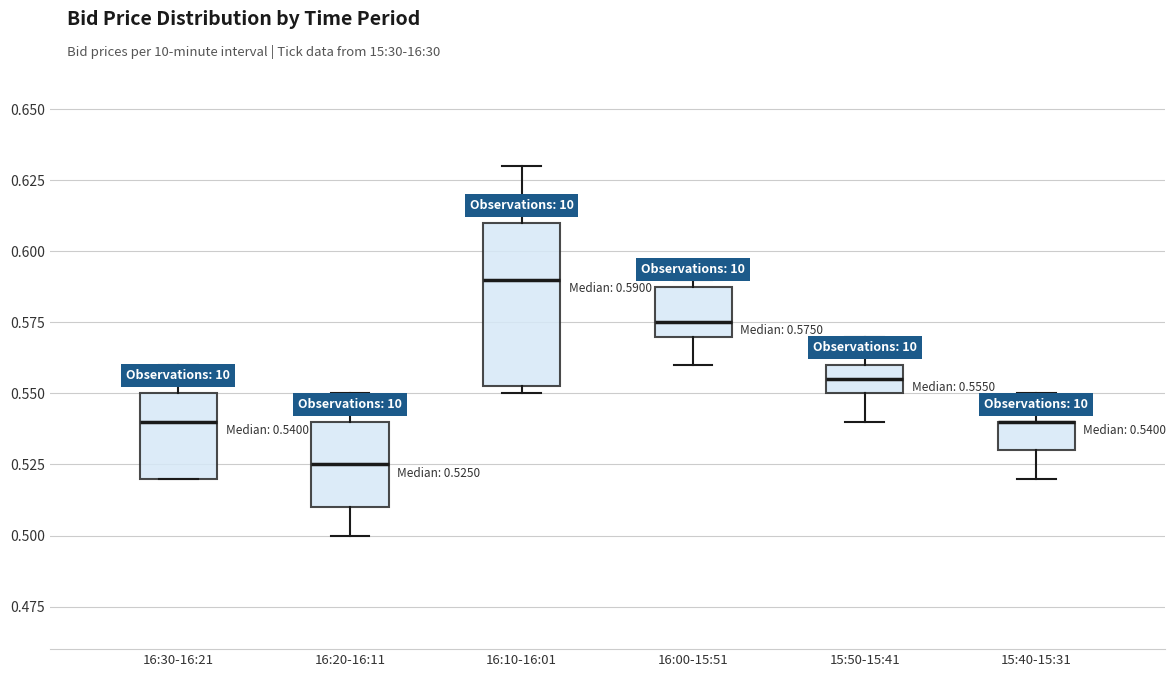

Comparing the boxes themselves (not the whiskers), which one is the tallest?

16:10-16:01